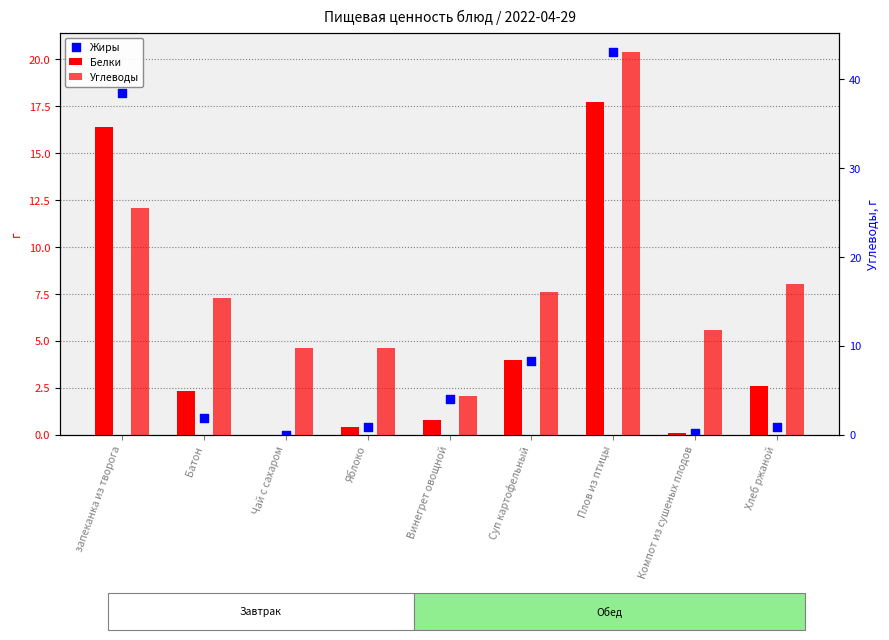

What is the total value across all series at Компот из сушеных плодов?

12.0